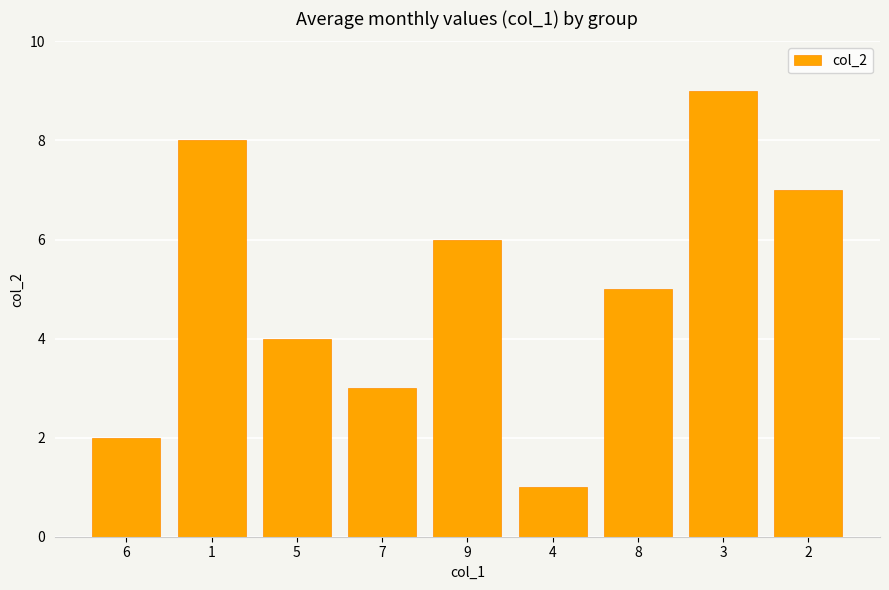

What is the greatest value displayed?

9